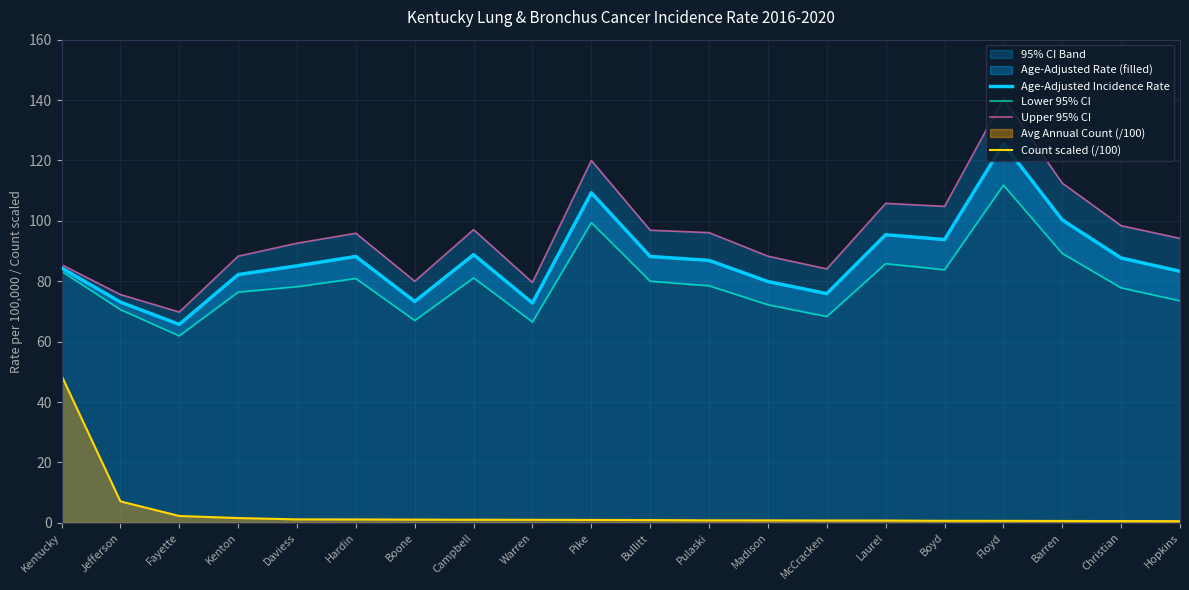

Reading left to right, transcribe all the data shown in this chart.

Age-Adjusted Incidence Rate: Kentucky=84.4	Jefferson=73.1	Fayette=65.7	Kenton=82.2	Daviess=85.1	Hardin=88.2	Boone=73.3	Campbell=88.8	Warren=72.8	Pike=109.3	Bullitt=88.2	Pulaski=86.9	Madison=79.9	McCracken=75.9	Laurel=95.4	Boyd=93.8	Floyd=125.5	Barren=100.3	Christian=87.7	Hopkins=83.3
Lower 95% CI: Kentucky=83.3	Jefferson=70.6	Fayette=61.9	Kenton=76.4	Daviess=78.2	Hardin=80.9	Boone=67.0	Campbell=81.1	Warren=66.5	Pike=99.4	Bullitt=80.0	Pulaski=78.5	Madison=72.2	McCracken=68.3	Laurel=85.8	Boyd=83.8	Floyd=111.8	Barren=89.2	Christian=77.8	Hopkins=73.5
Upper 95% CI: Kentucky=85.5	Jefferson=75.6	Fayette=69.8	Kenton=88.3	Daviess=92.6	Hardin=95.9	Boone=80.0	Campbell=97.1	Warren=79.6	Pike=120.0	Bullitt=96.9	Pulaski=96.1	Madison=88.3	McCracken=84.1	Laurel=105.8	Boyd=104.8	Floyd=140.5	Barren=112.5	Christian=98.4	Hopkins=94.2
Count scaled (/100): Kentucky=48.8	Jefferson=7.1	Fayette=2.3	Kenton=1.6	Daviess=1.1	Hardin=1.1	Boone=1.1	Campbell=1.0	Warren=1.0	Pike=0.9	Bullitt=0.9	Pulaski=0.8	Madison=0.8	McCracken=0.8	Laurel=0.8	Boyd=0.7	Floyd=0.7	Barren=0.6	Christian=0.6	Hopkins=0.5